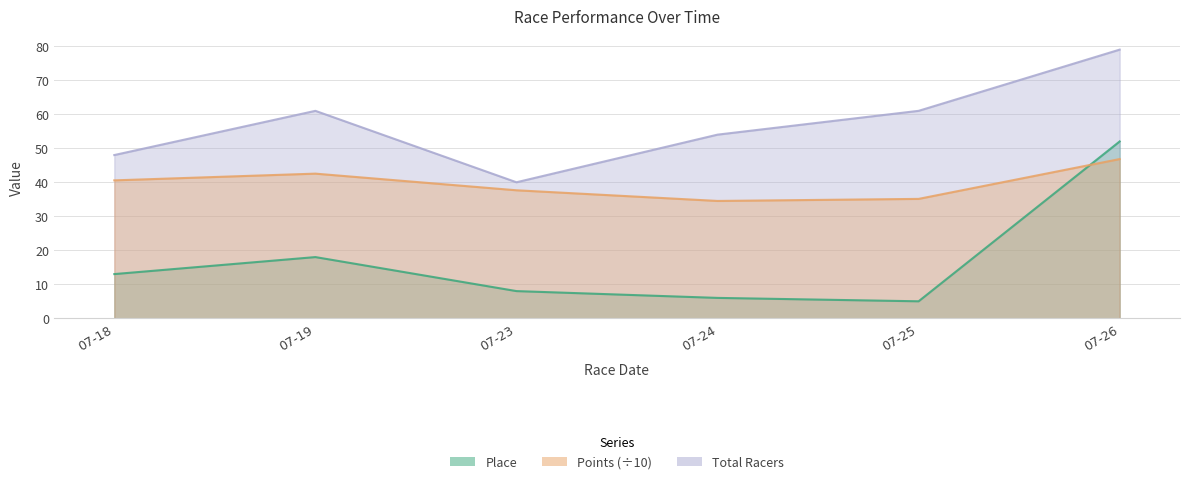

Which label corresponds to the smallest value in the chart?

07-25